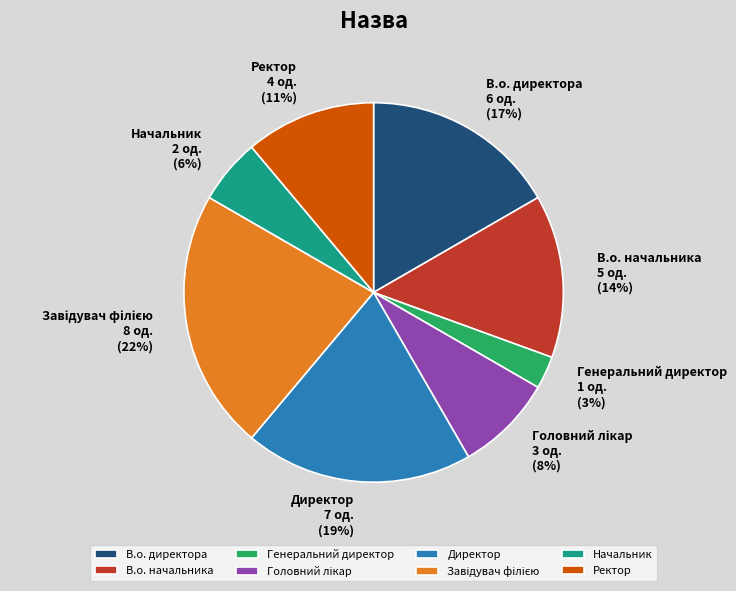

Is it true that В.о. директора is 17% of the pie?

True